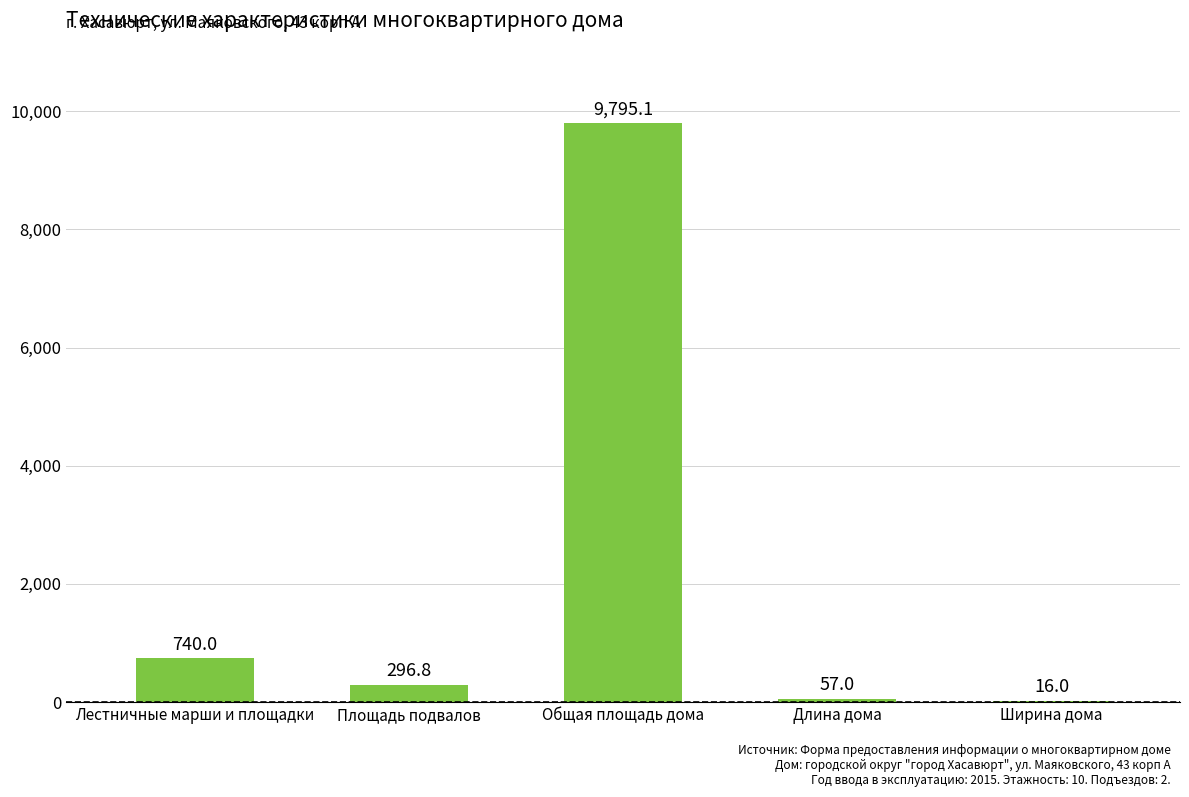

What is the change in value from Лестничные марши и площадки to Общая площадь дома?

+9055.1